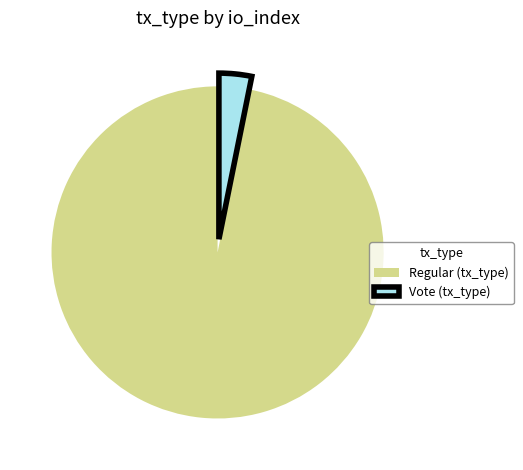

How many slices are in this pie chart?

2